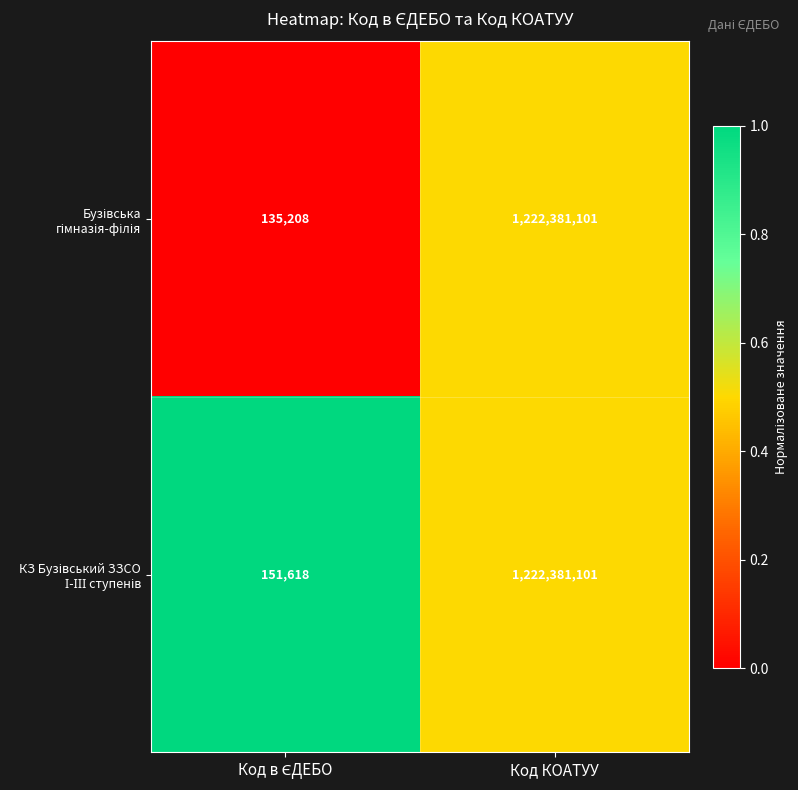

At which category is the sum across all series the highest?

Код КОАТУУ